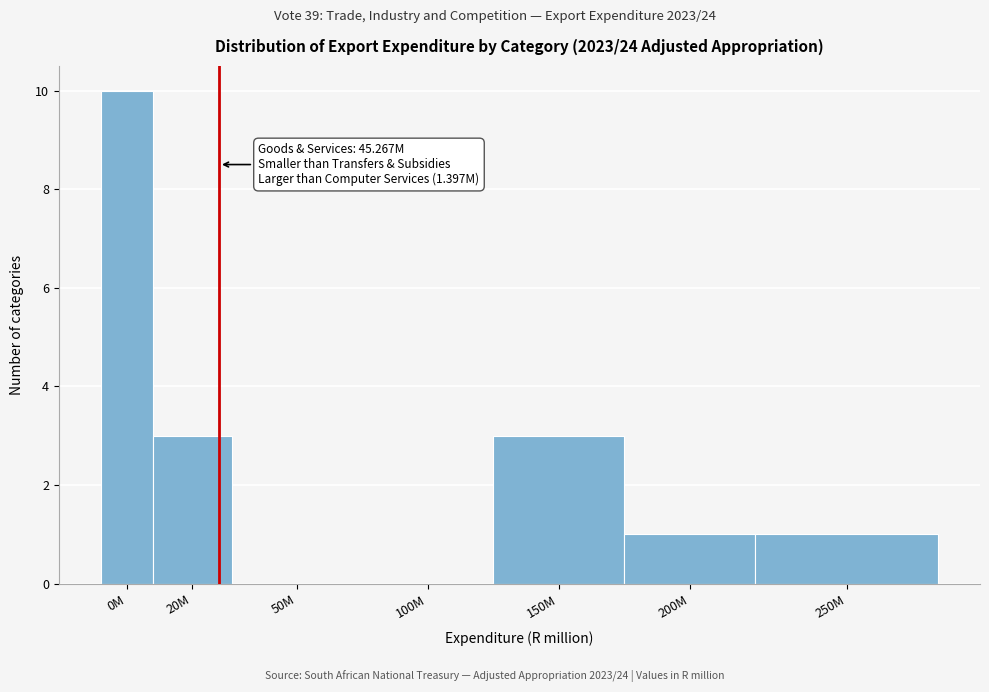

Reading left to right, extract all data points from this chart.

0M=10	20M=3	50M=0	100M=0	150M=3	200M=1	250M=1